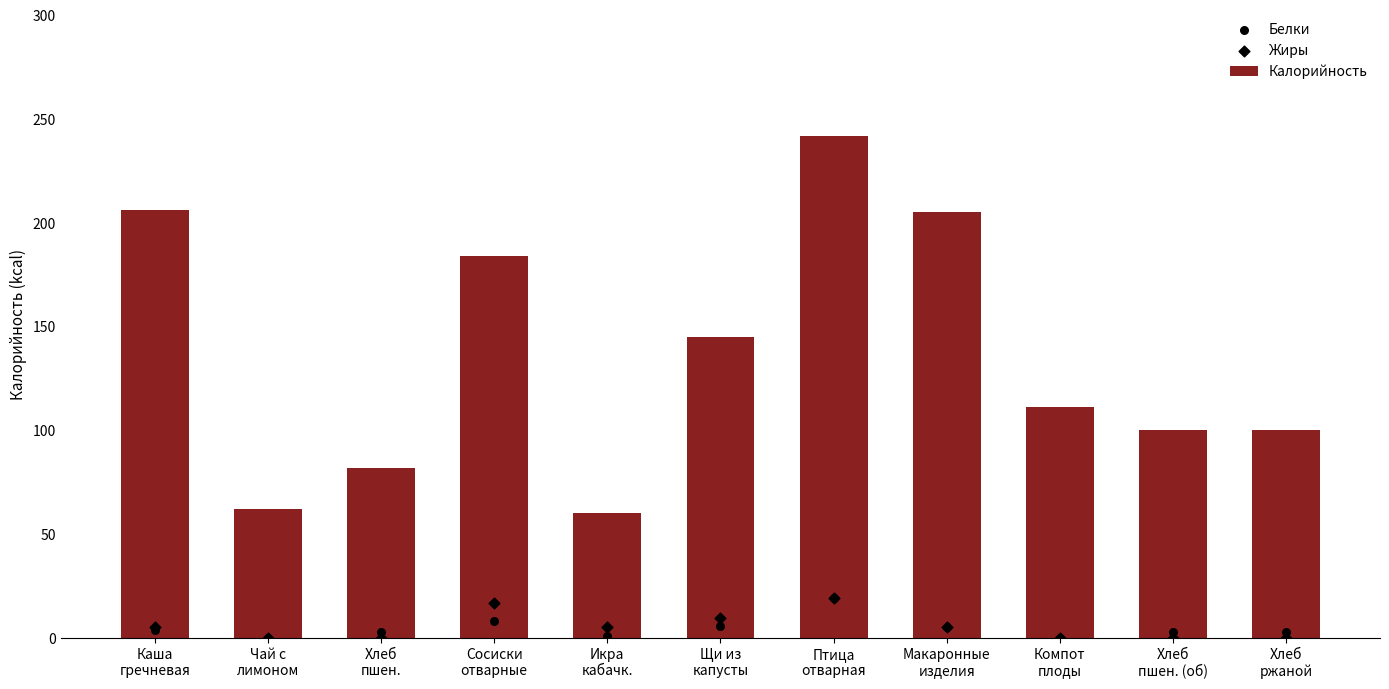

At which category is the sum across all series the highest?

Птица
отварная